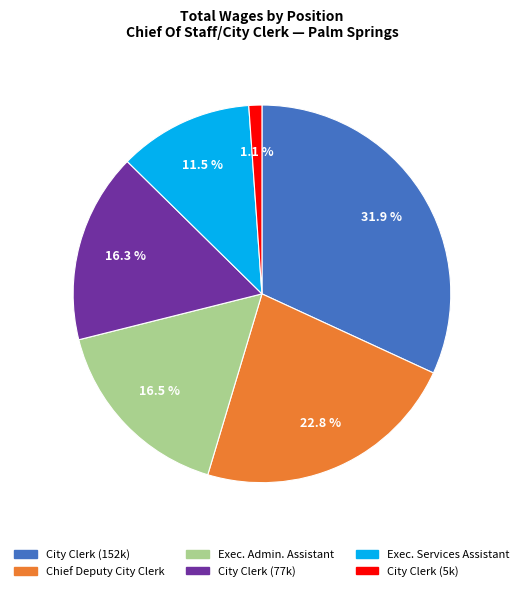

Does any single category account for the majority?

No